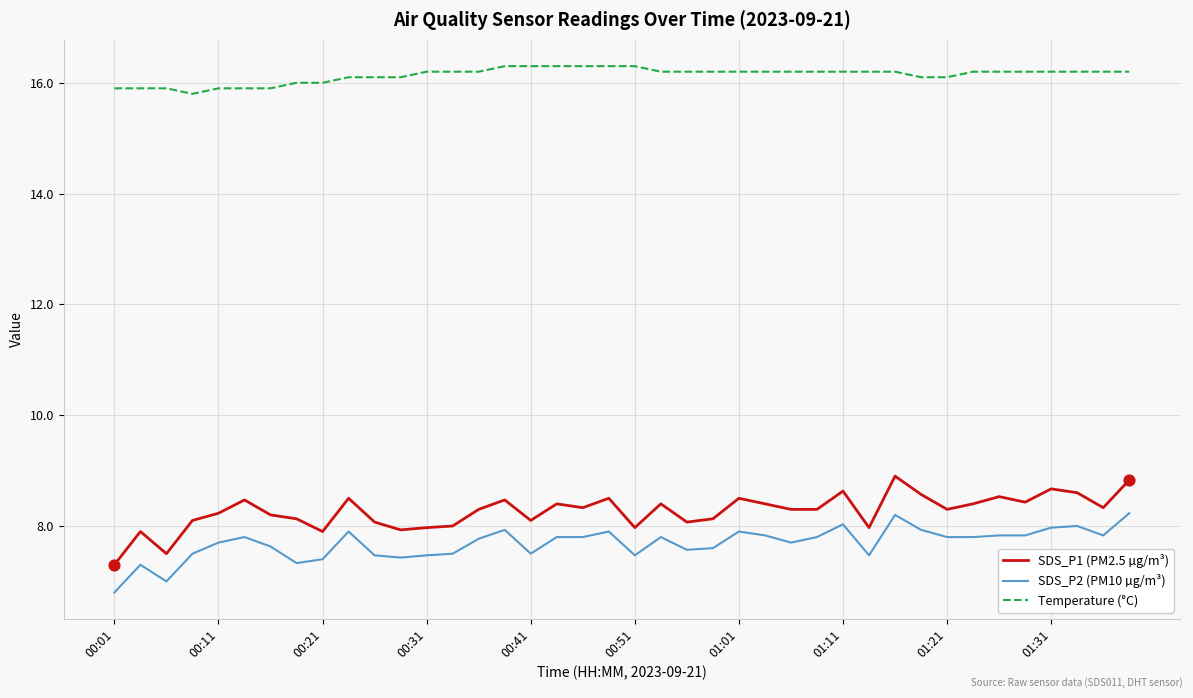

At how many categories does at least one series exceed 9?

40